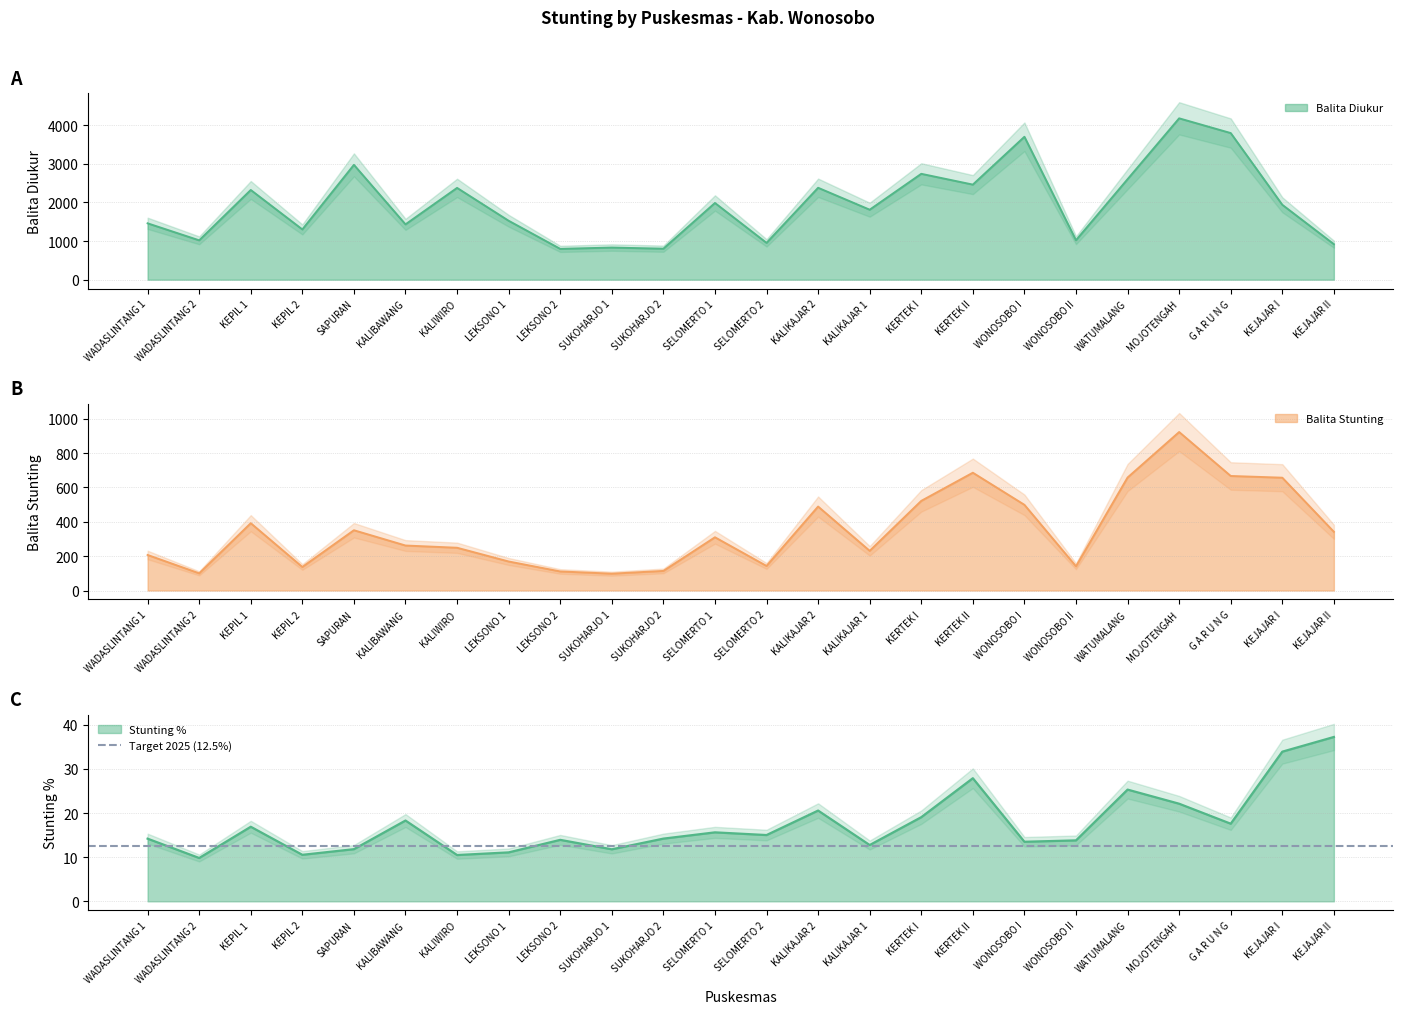

At which category is the sum across all series the highest?

MOJOTENGAH